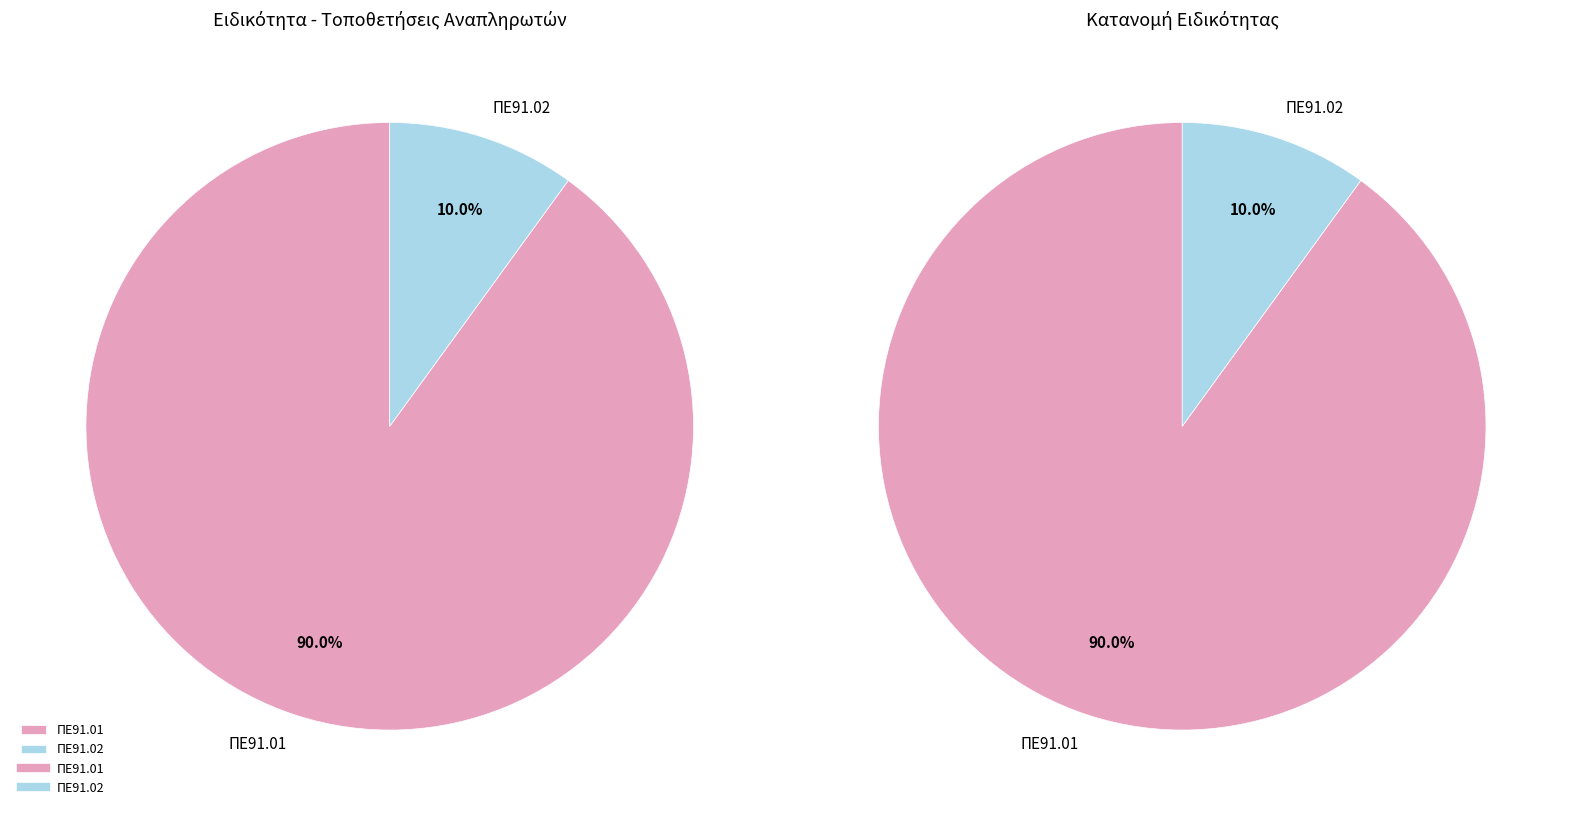

How many slices are in this pie chart?

2